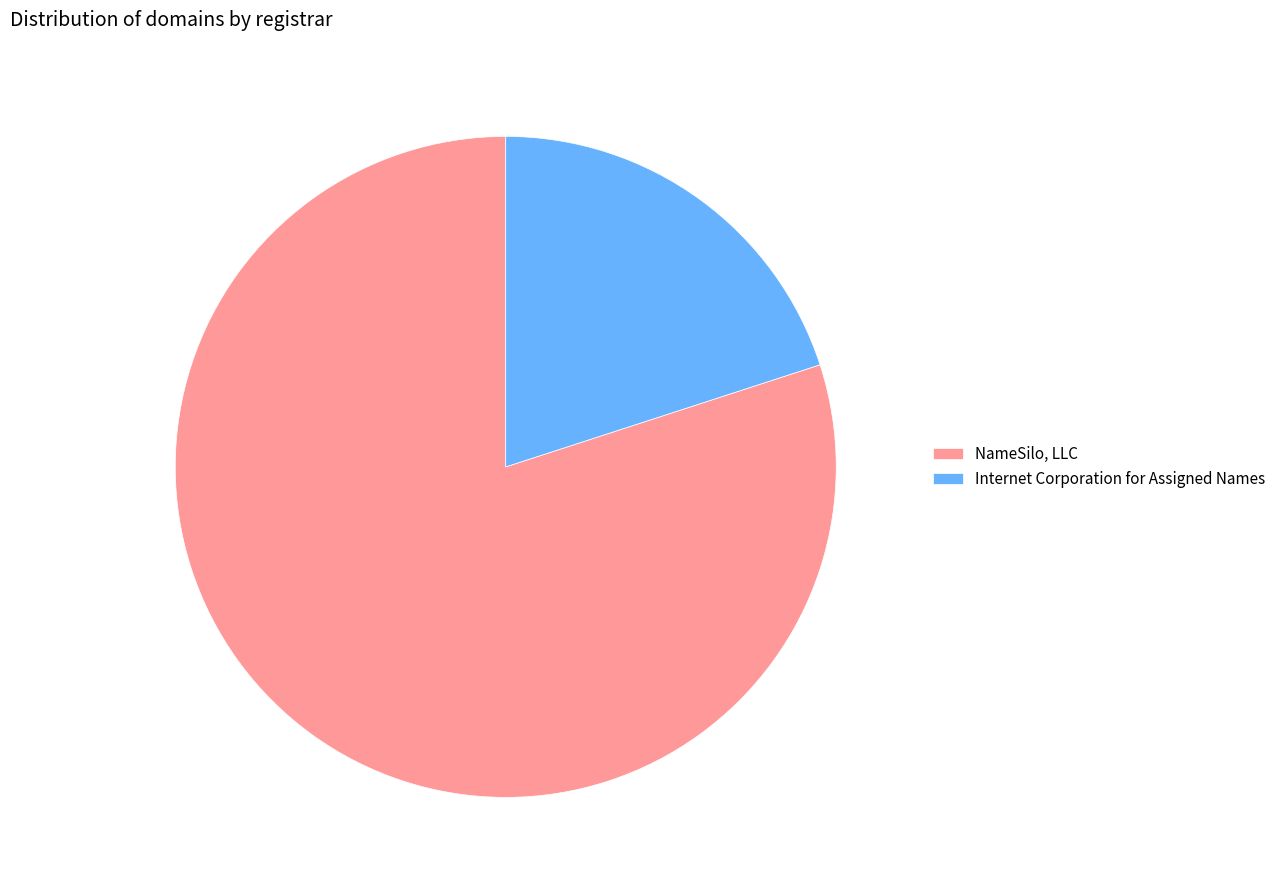

What is the ratio of the value at Internet Corporation for Assigned Names to the value at NameSilo, LLC?

0.3